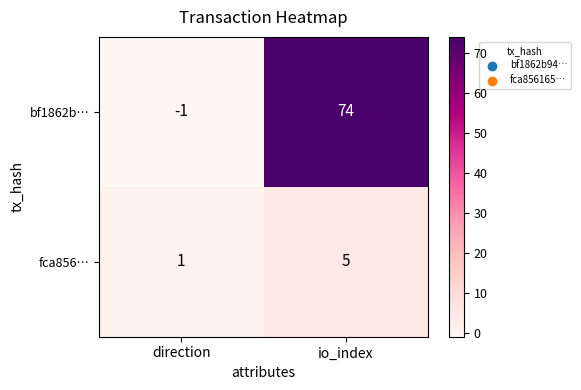

At which label is fca856… closest to 3?

direction